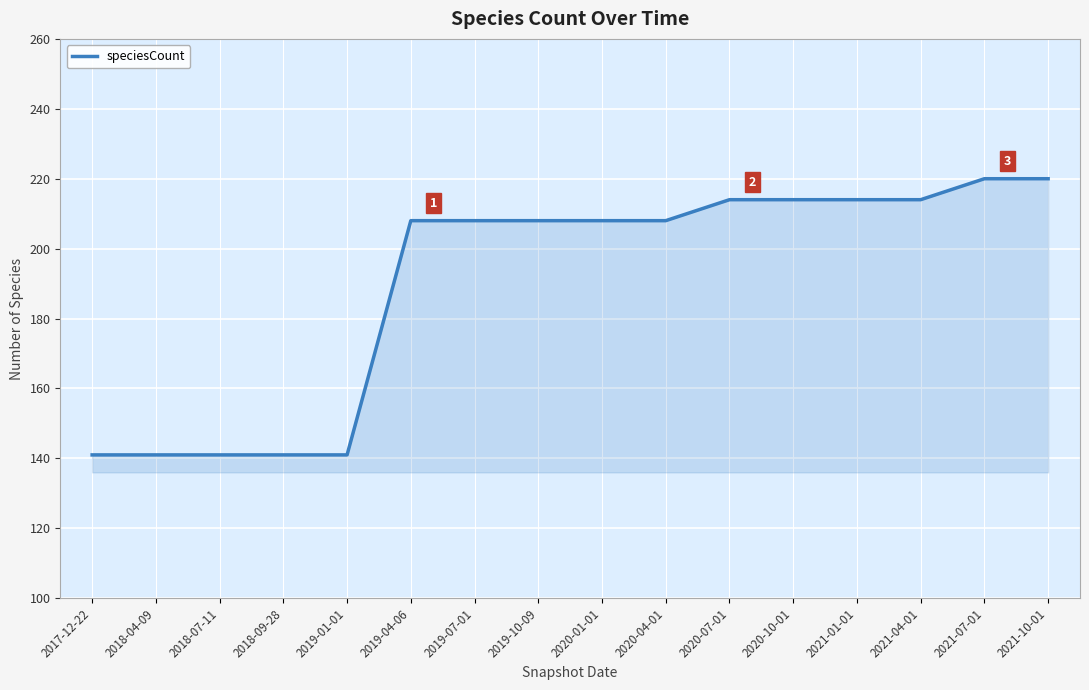

The value at 2020-04-01 is 328. True or false?

False